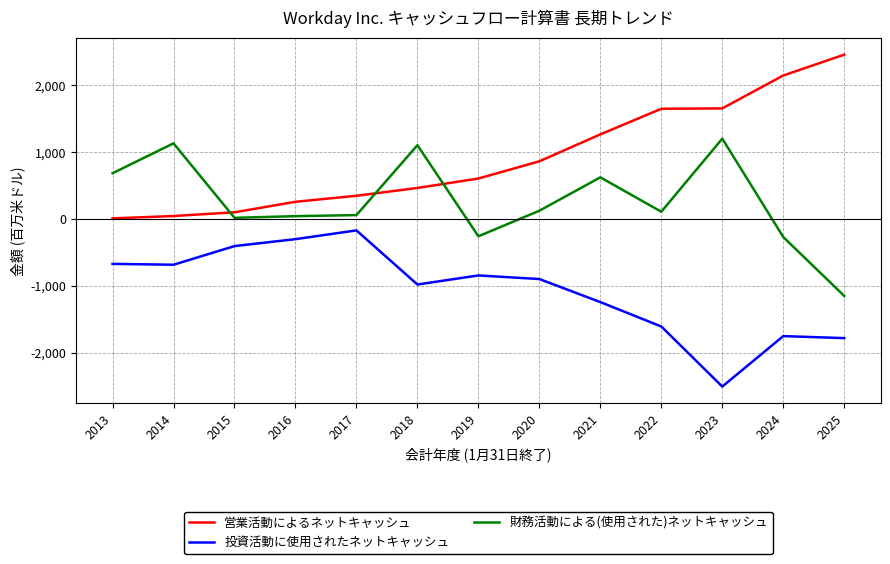

True or false: 営業活動によるネットキャッシュ has a value of 791 at 2019.

False